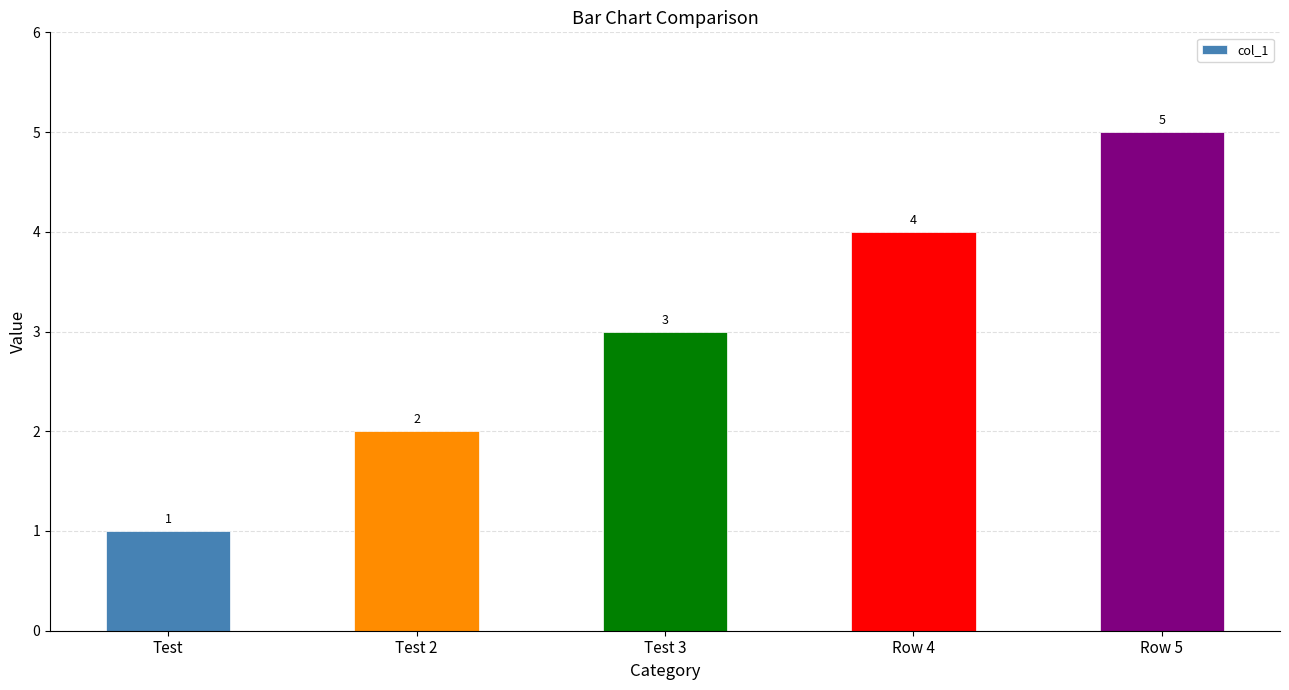

Between Row 4 and Row 5, which is larger?

Row 5